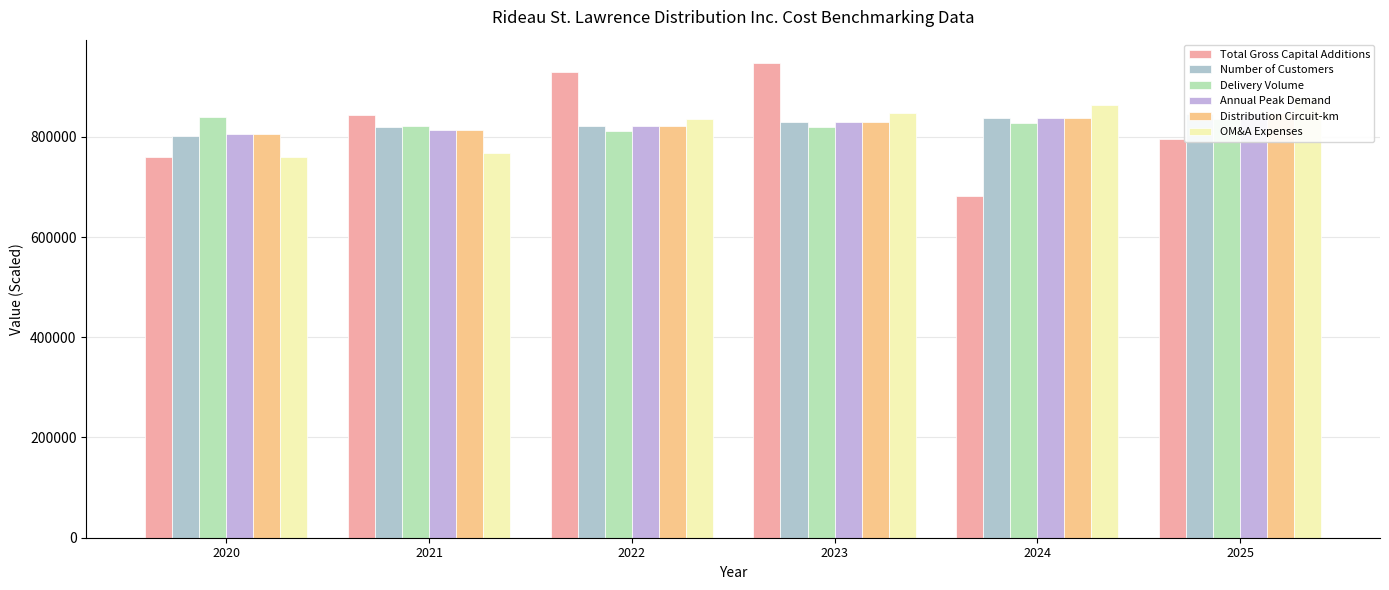

Reading left to right, list all the values displayed in this chart.

Total Gross Capital Additions: 2020=760315.0	2021=844000.0	2022=929012.0	2023=946548.0	2024=681665.0	2025=795143.0
Number of Customers: 2020=802015.2	2021=820471.1	2022=821149.6	2023=829361.1	2024=837654.7	2025=846031.3
Delivery Volume: 2020=839875.6	2021=822295.1	2022=811376.1	2023=819489.8	2024=827684.7	2025=835961.6
Annual Peak Demand: 2020=805700.7	2021=813757.7	2022=821895.3	2023=830114.3	2024=838415.4	2025=846799.6
Distribution Circuit-km: 2020=805701.6	2021=813758.6	2022=821890.9	2023=830115.1	2024=838416.1	2025=846800.7
OM&A Expenses: 2020=760474.9	2021=768650.4	2022=835600.5	2023=848396.4	2024=863890.5	2025=879670.4